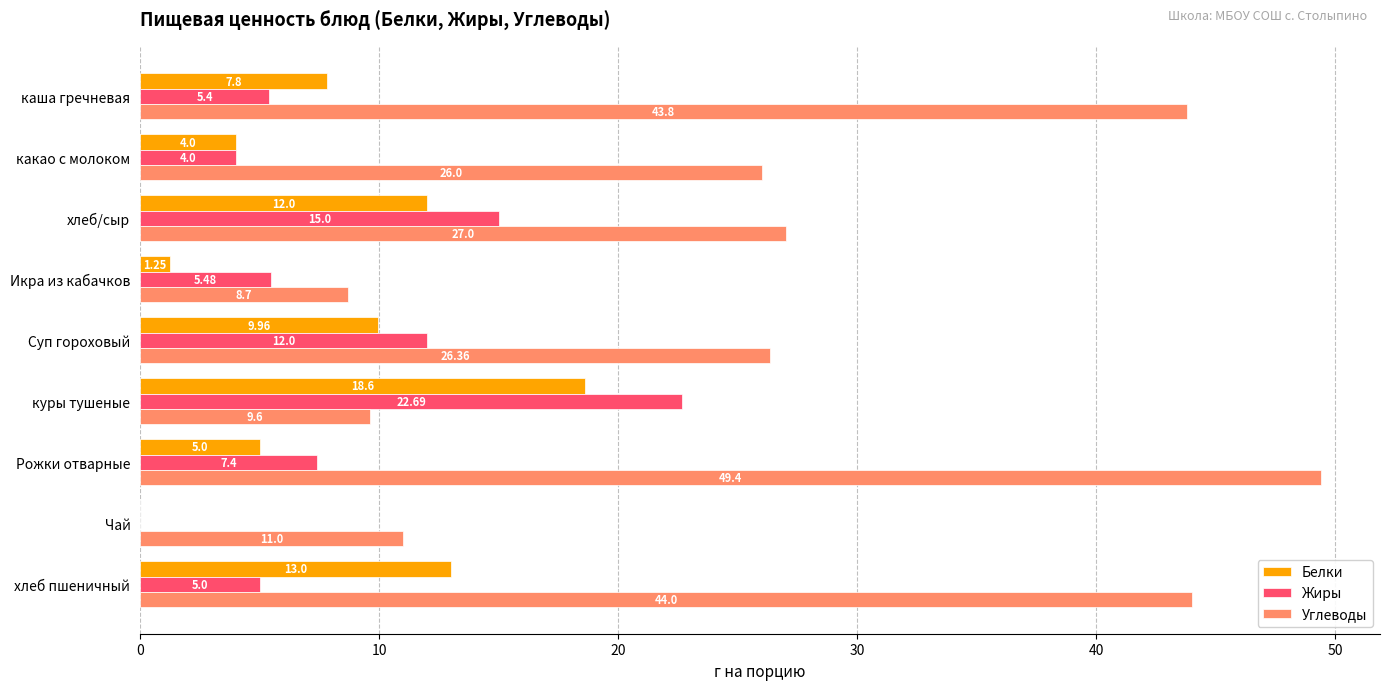

Between каша гречневая and Рожки отварные, which series saw the biggest shift?

Углеводы